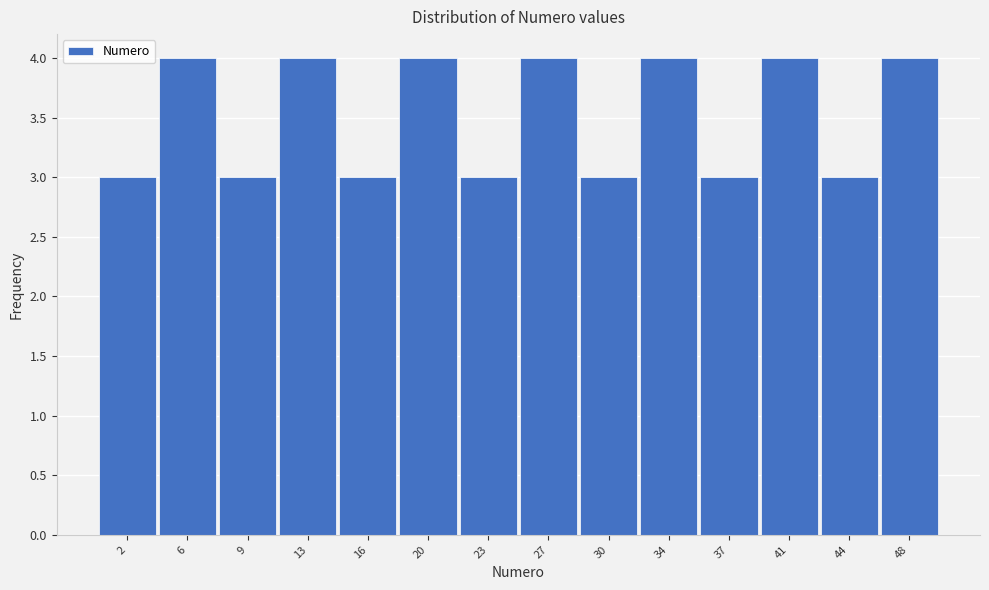

How tall is the bar that spans 42.5 to 46.0 on the x-axis? The values are not printed on the chart, so give them approximately, as read against the axis.

3